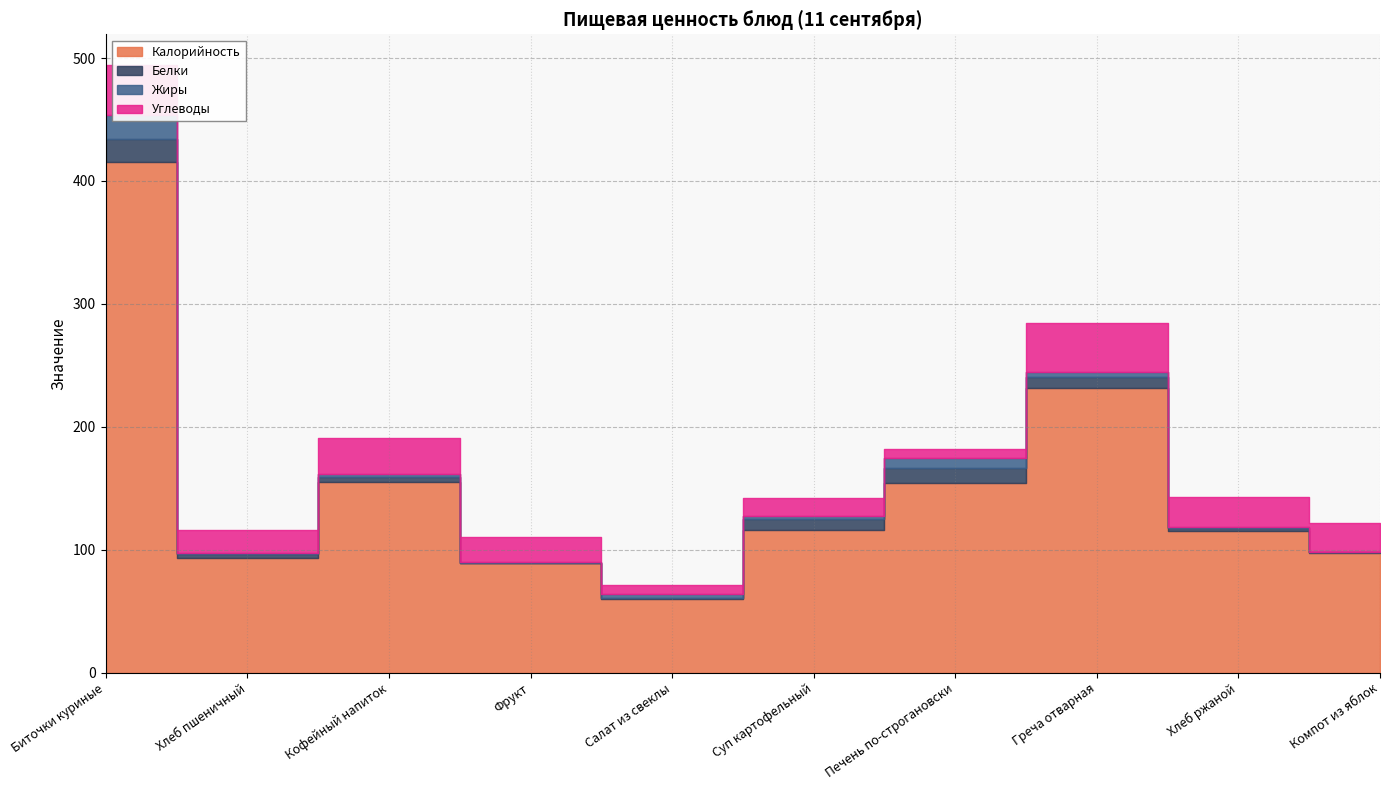

What position from the right is Греча отварная?

3